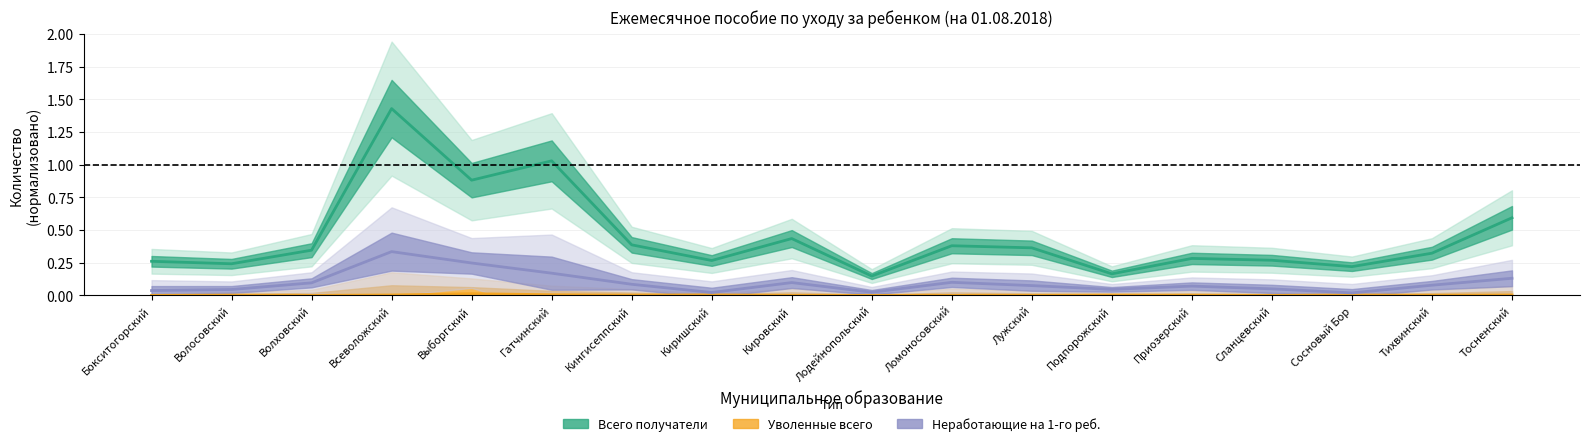

True or false: Уволенные всего and Всего получатели cross at least once.

False